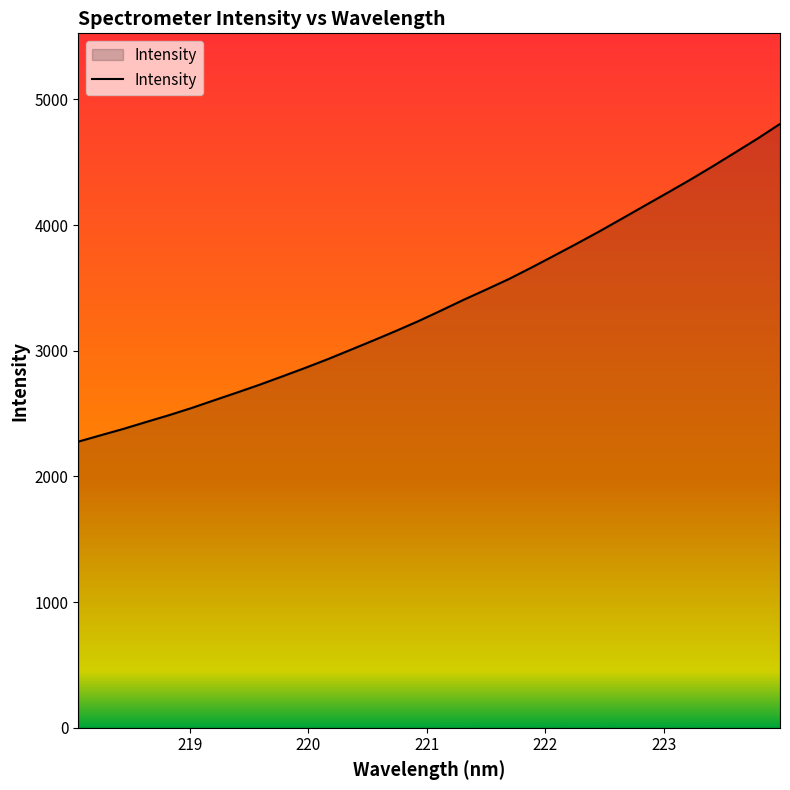

What is the smallest value displayed?

2276.8